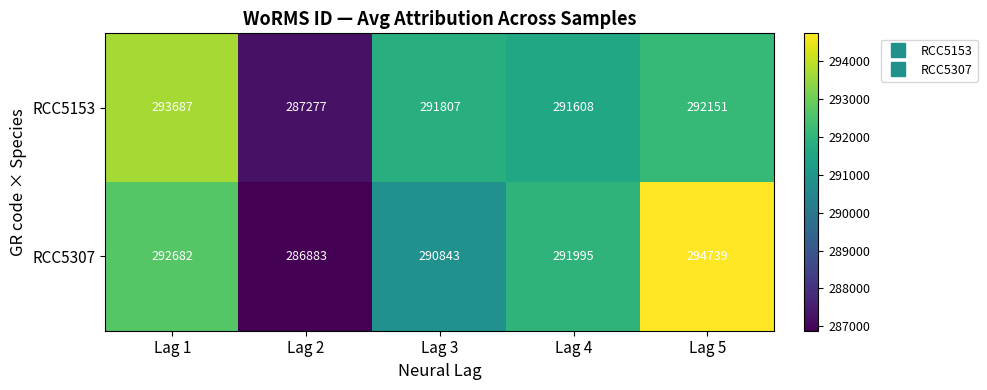

The value of RCC5153 at Lag 2 is 453120. True or false?

False